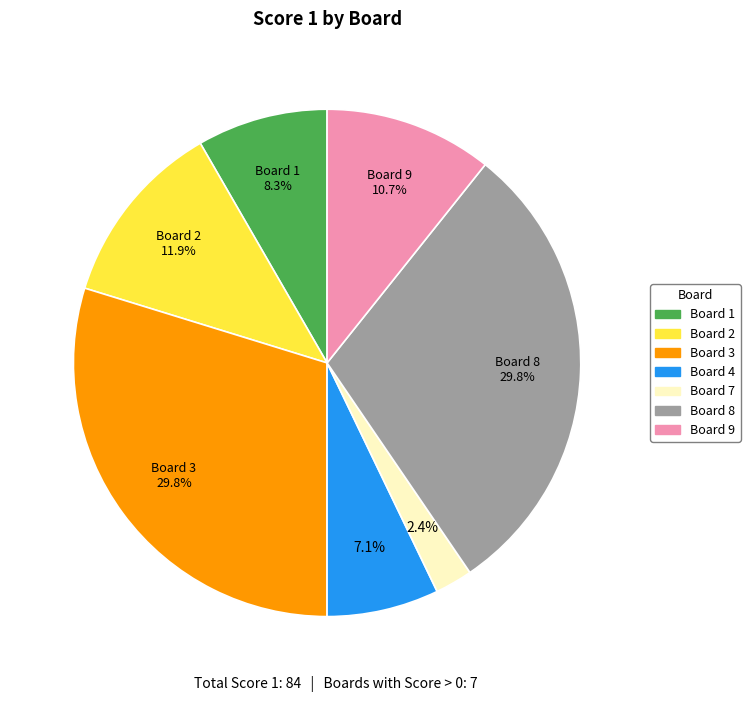

Which category has the smallest portion of the pie?

Board 7